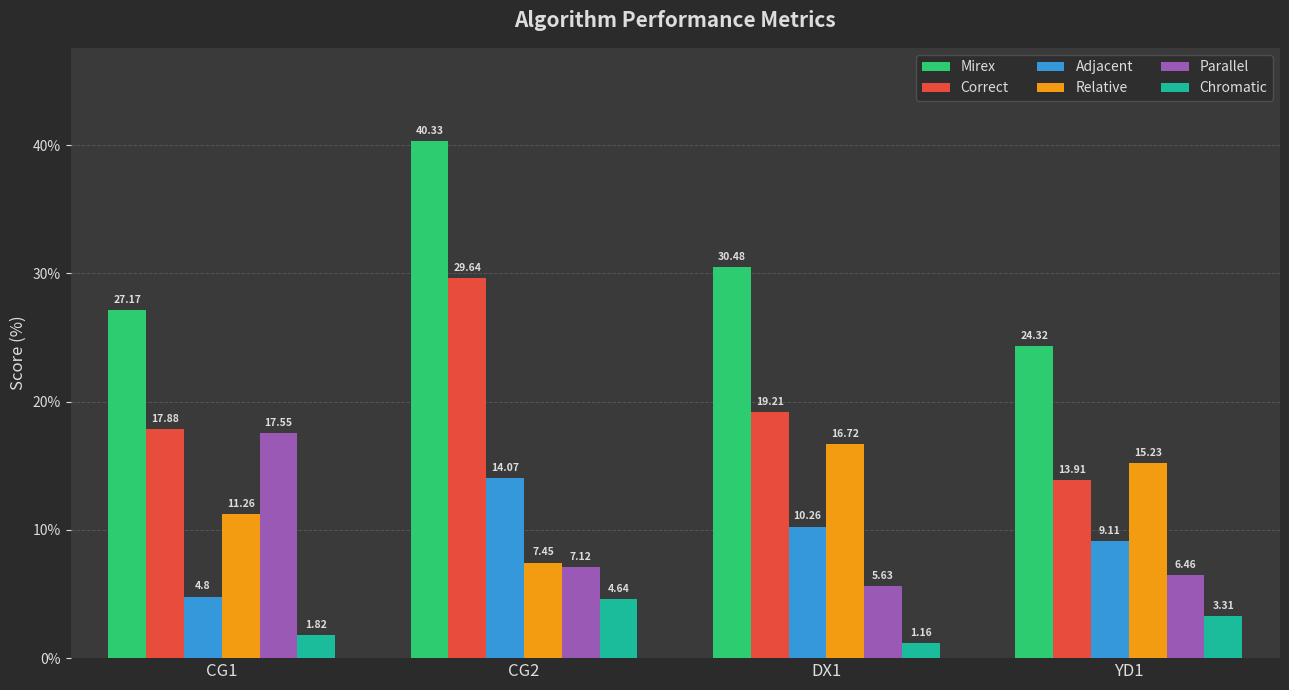

Is it true that Relative equals 11.3 at CG1?

True